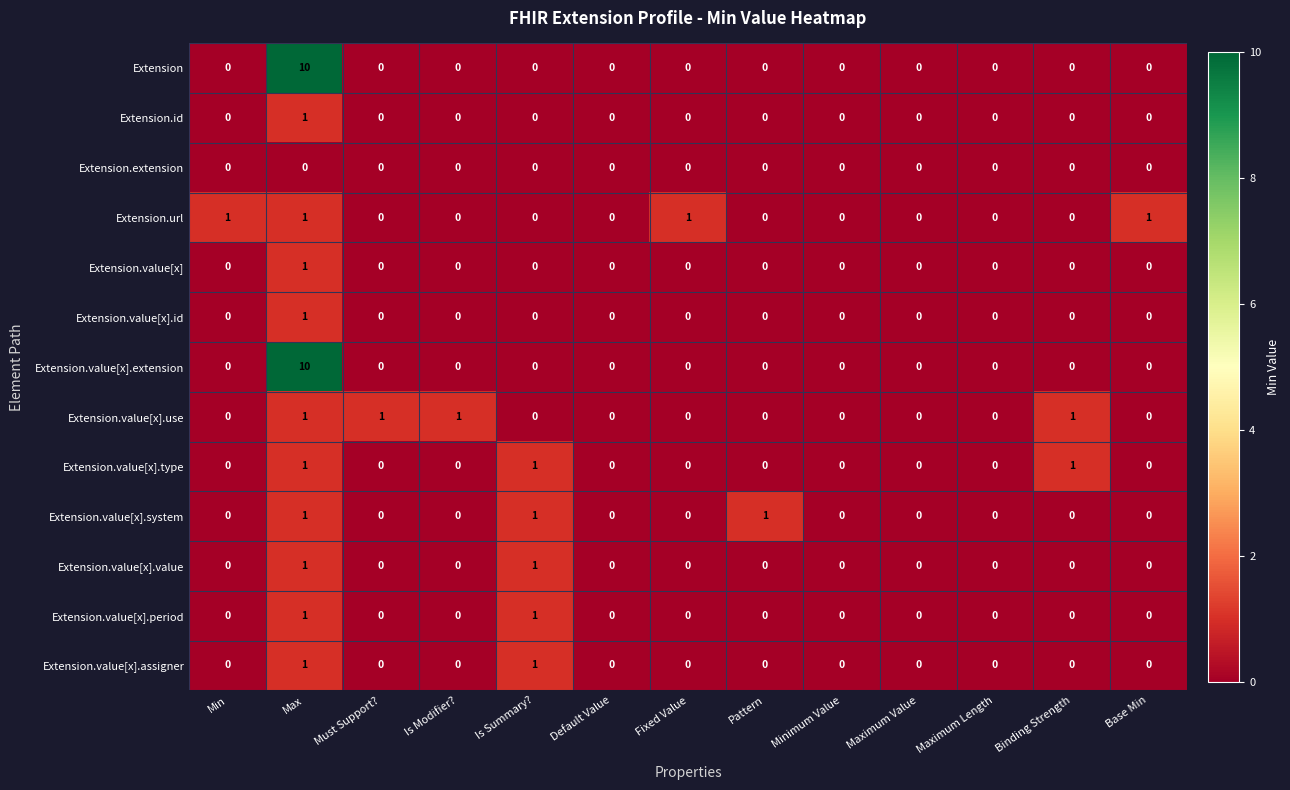

Which category has the highest value across all series?

Max